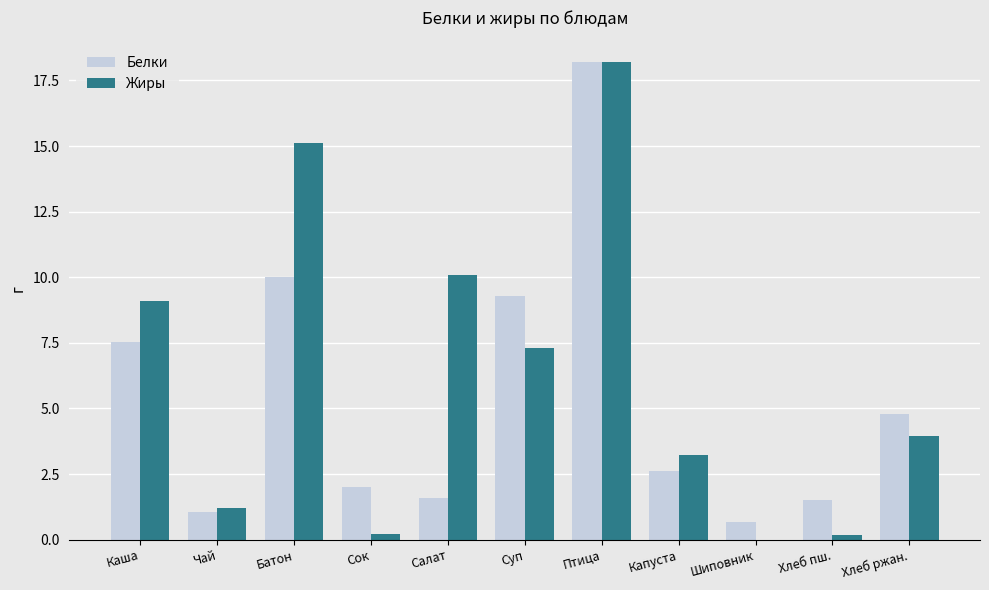

True or false: Жиры has a value of 9.1 at Каша.

True